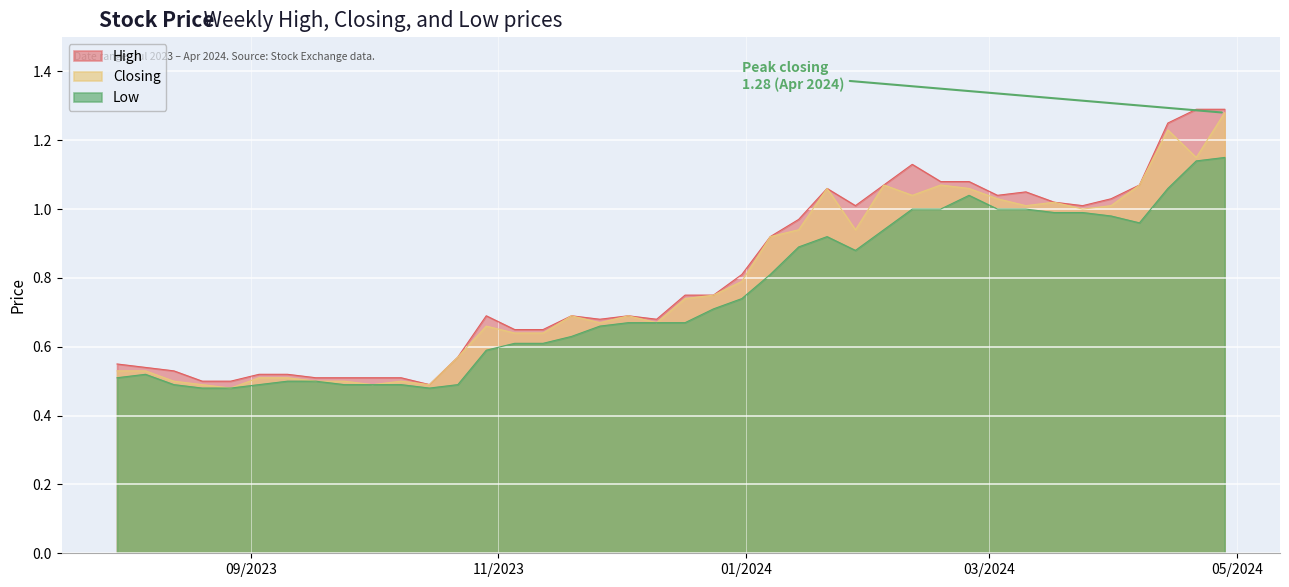

Which has a higher value, 24/09/2023 or 10/09/2023?

10/09/2023